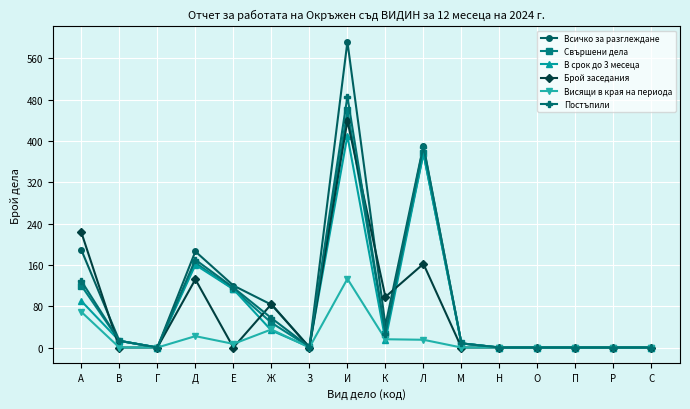

What is the maximum value for Свършени дела?

459